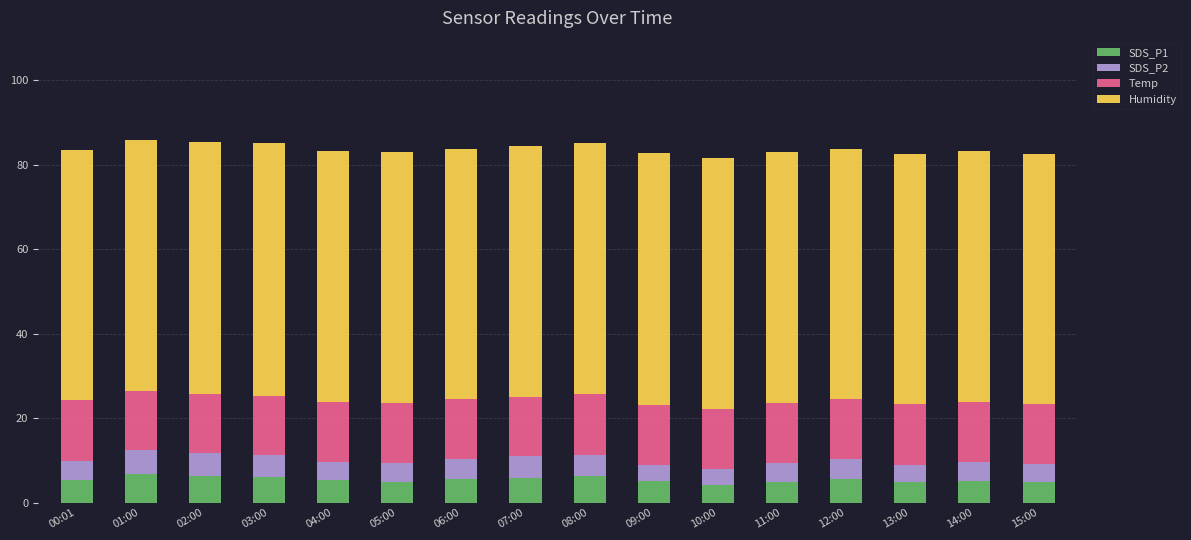

Is it true that SDS_P1 equals 5.5 at 06:00?

True